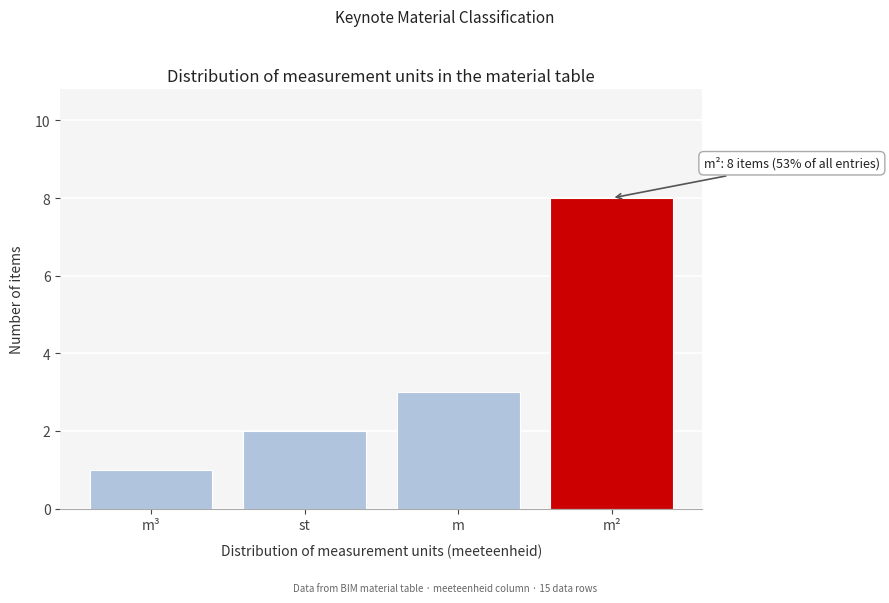

Reading left to right, extract all data points from this chart.

1	2	3	8